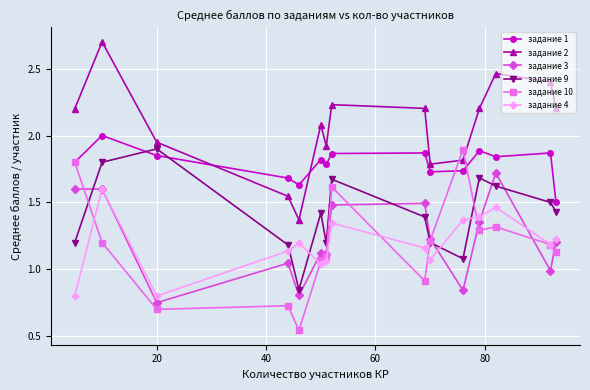

True or false: задание 4 and задание 2 intersect in this chart.

False